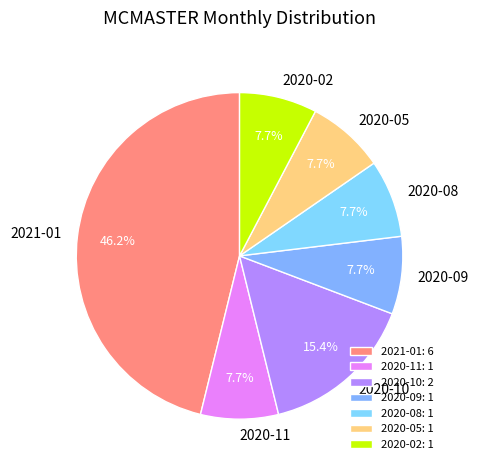

Does 2020-05 account for over 50% of the chart?

No